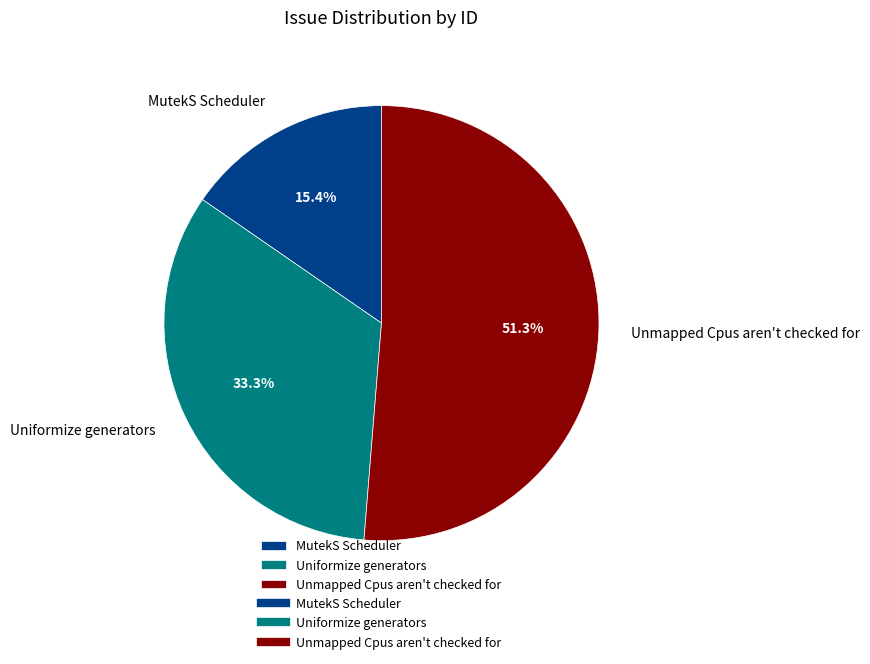

What is the largest slice in the pie chart?

Unmapped Cpus aren't checked for